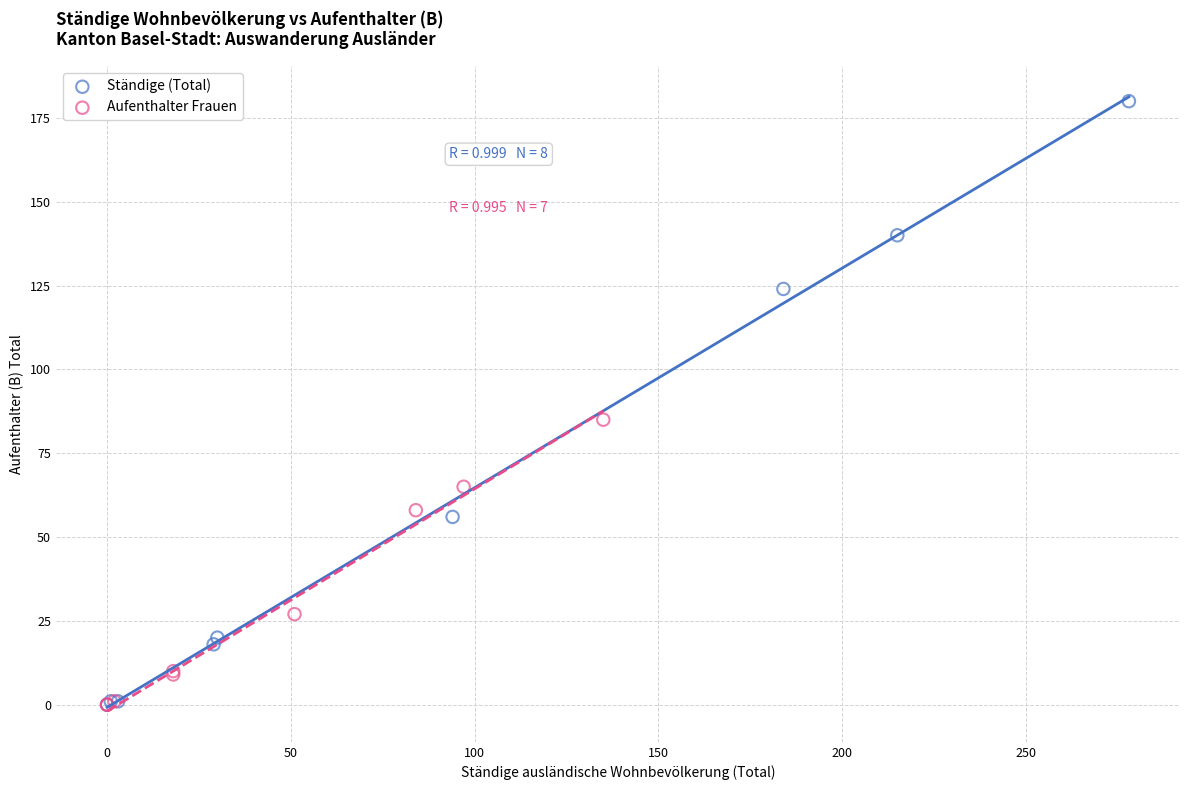

What are all the series names shown in the legend?

Ständige (Total), Aufenthalter Frauen